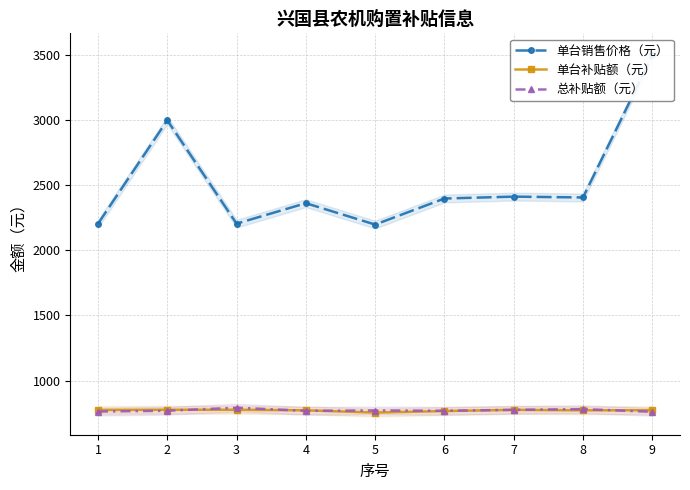

What is the sum of all 单台销售价格（元） values?

22681.5